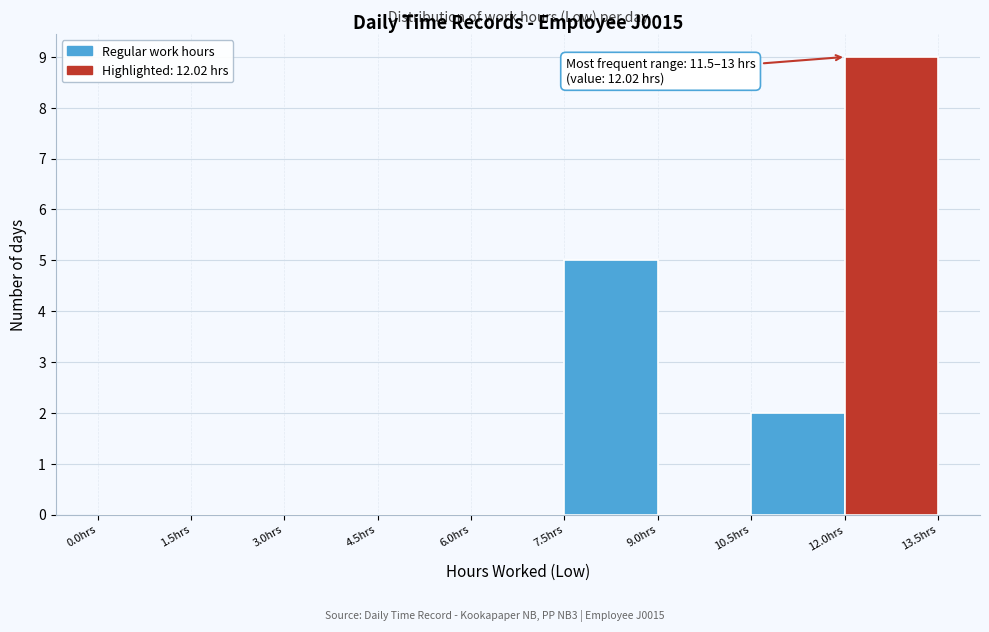

Over which range of the x-axis is the bar tallest?

12.0 to 13.5